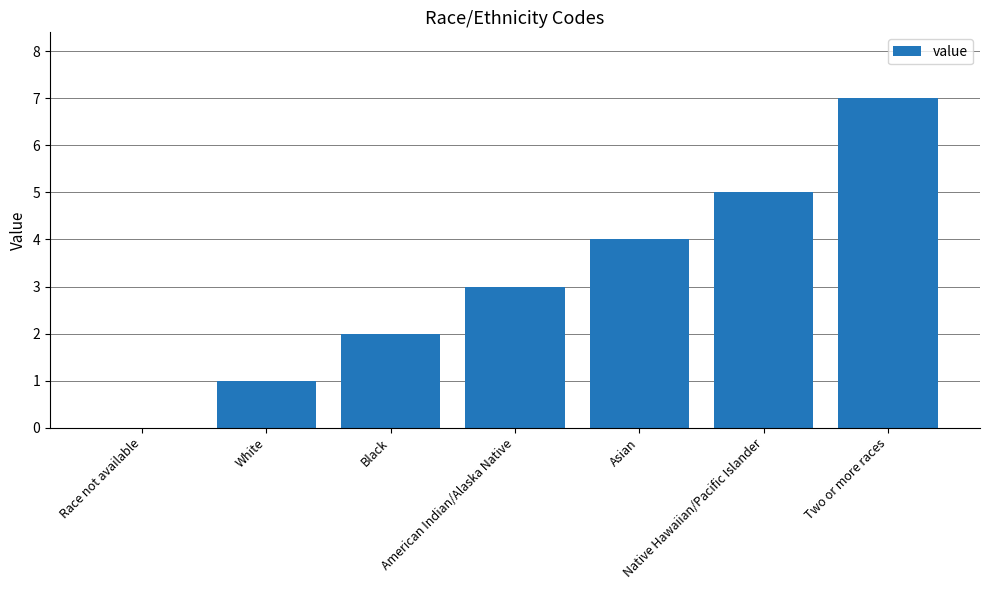

What is the sum of all values?

22